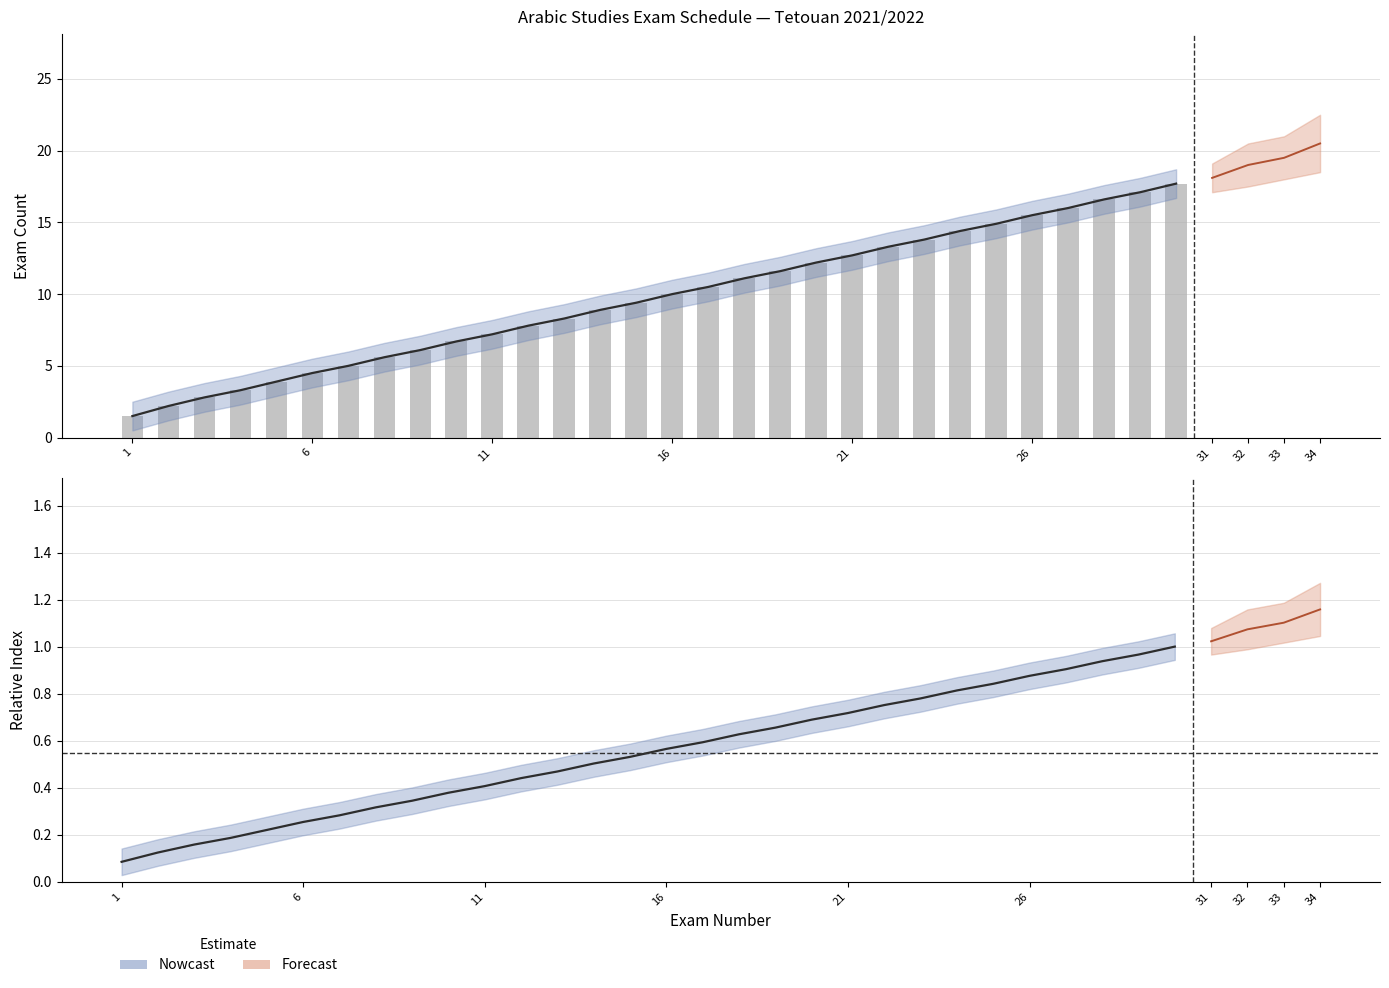

Reading left to right, transcribe all the data shown in this chart.

Estimate: 0.1	0.1	0.2	0.2	0.2	0.3	0.3	0.3	0.3	0.4	0.4	0.4	0.5	0.5	0.5	0.6	0.6	0.6	0.7	0.7	0.7	0.8	0.8	0.8	0.8	0.9	0.9	0.9	1.0	1.0
Daily values: 1.5	2.2	2.8	3.3	3.9	4.5	5.0	5.6	6.1	6.7	7.2	7.8	8.3	8.9	9.4	10.0	10.5	11.1	11.6	12.2	12.7	13.3	13.8	14.4	14.9	15.5	16.0	16.6	17.1	17.7